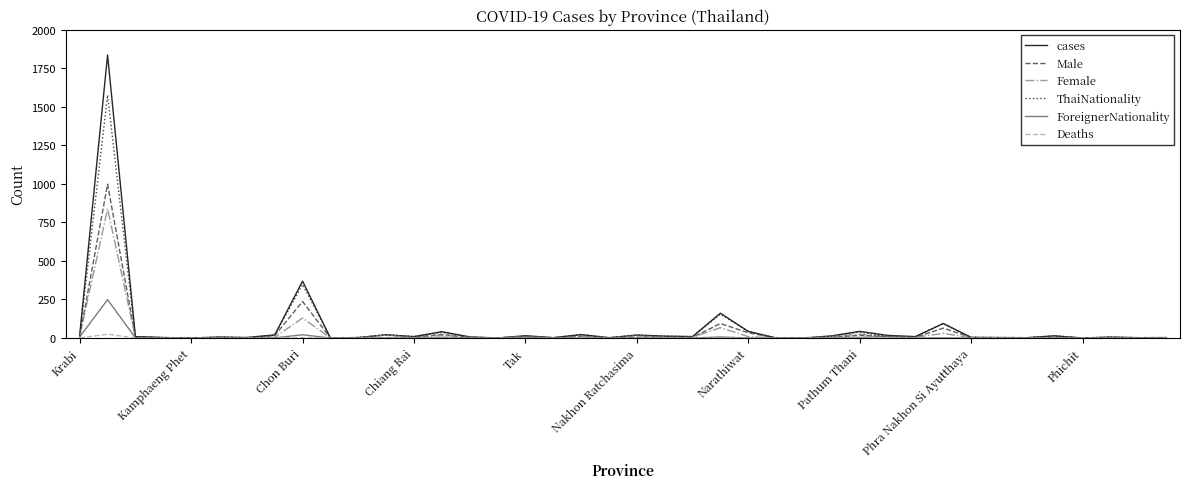

Which series has the largest range (max minus min)?

cases